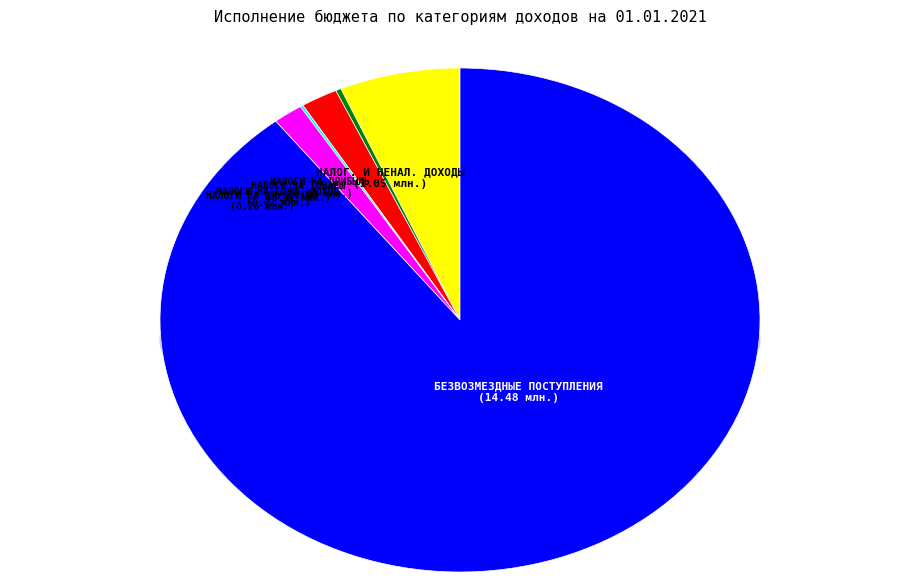

Which category accounts for the majority?

БЕЗВОЗМЕЗДНЫЕ ПОСТУПЛЕНИЯ